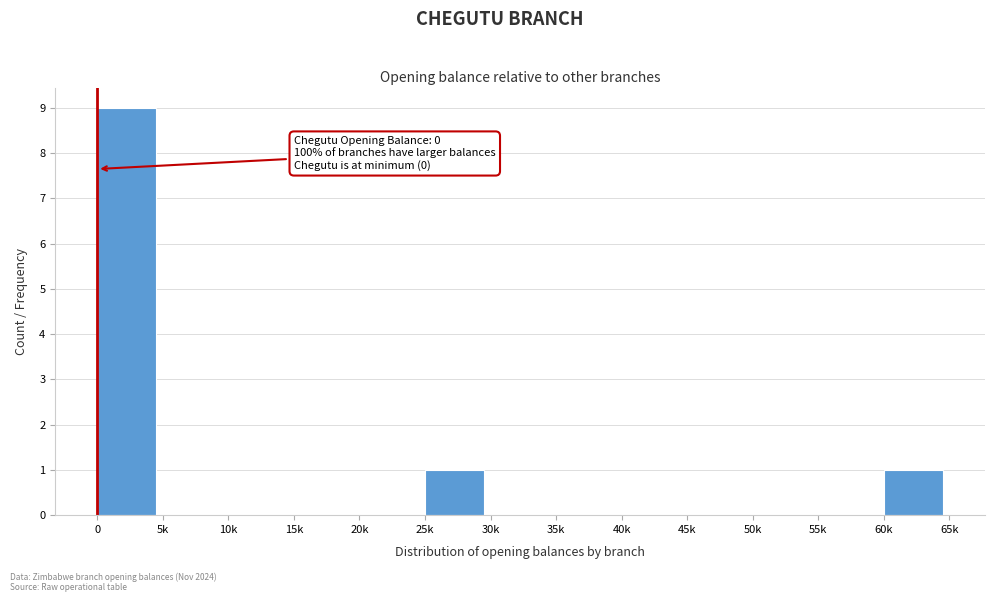

Reading right to left, transcribe all the data shown in this chart.

60k=1	55k=0	50k=0	45k=0	40k=0	35k=0	30k=0	25k=1	20k=0	15k=0	10k=0	5k=0	0=9